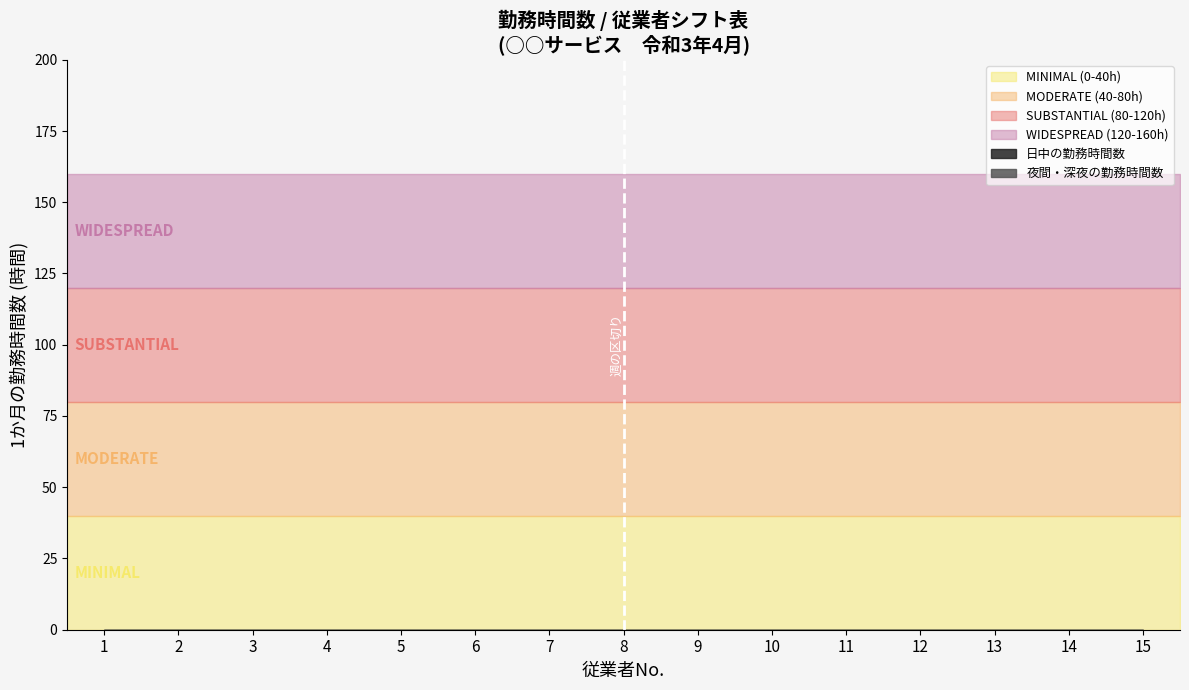

What is the sum of all values?

1